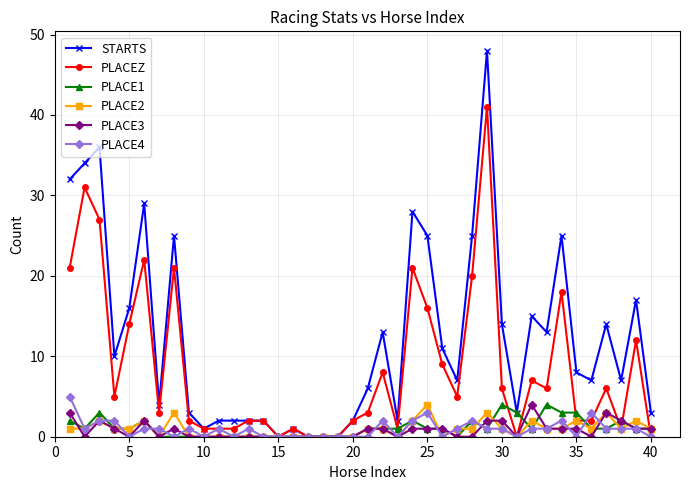

True or false: PLACE2 has more than 1 points higher than both neighbors.

True